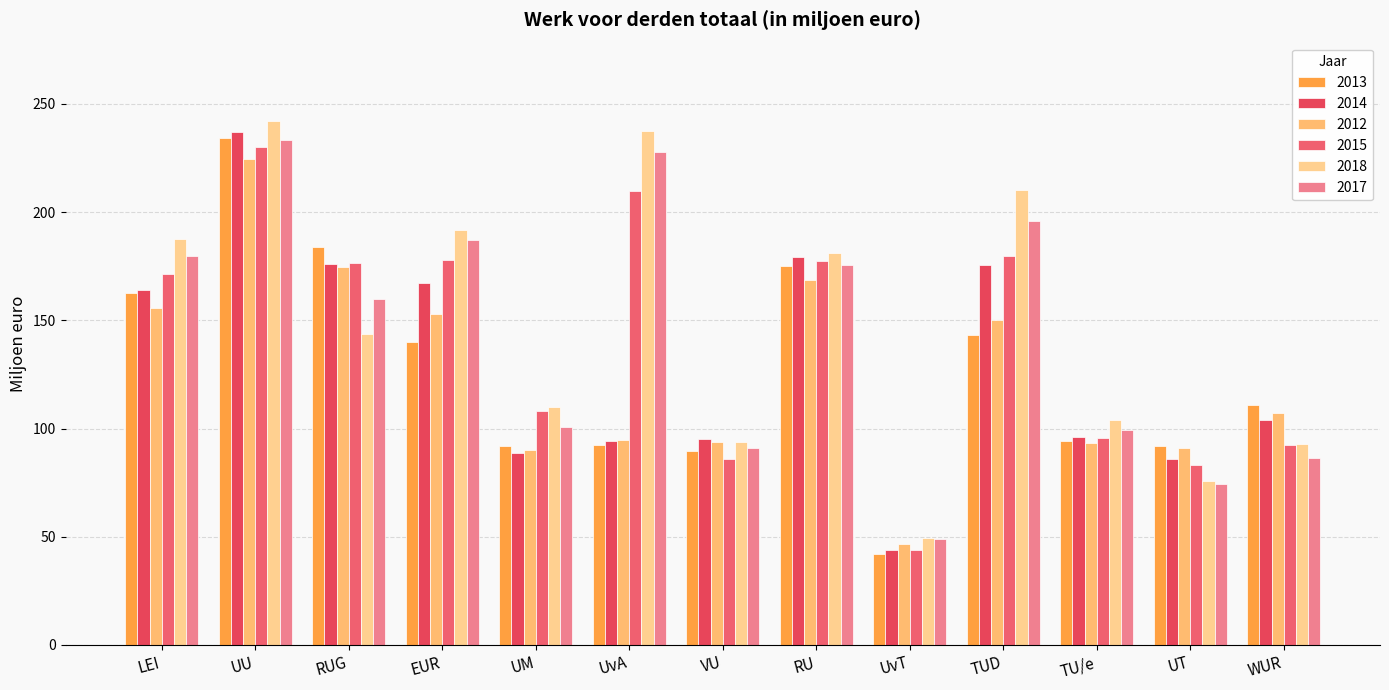

What is the sum of the 2014 values at UM and UvT?

132.6